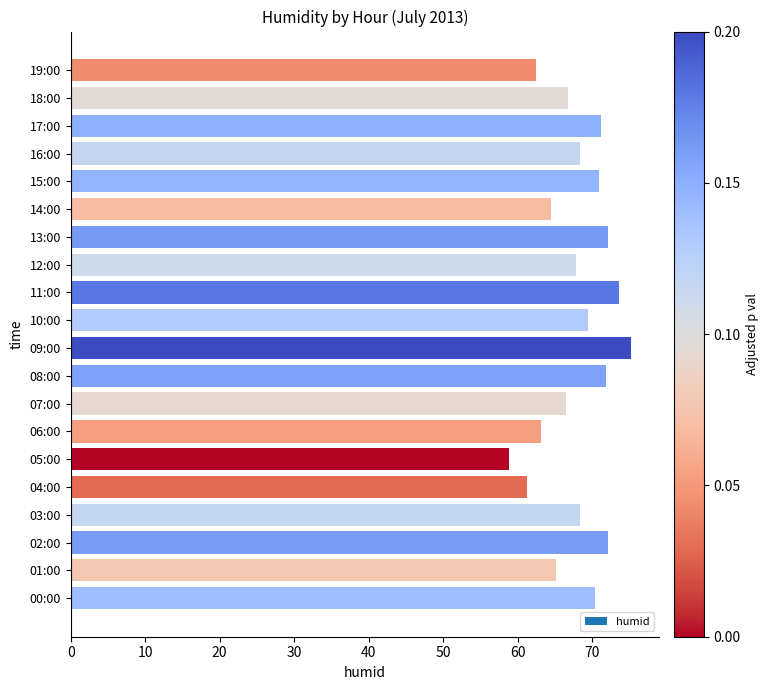

Between 04:00 and 11:00, which is larger?

11:00